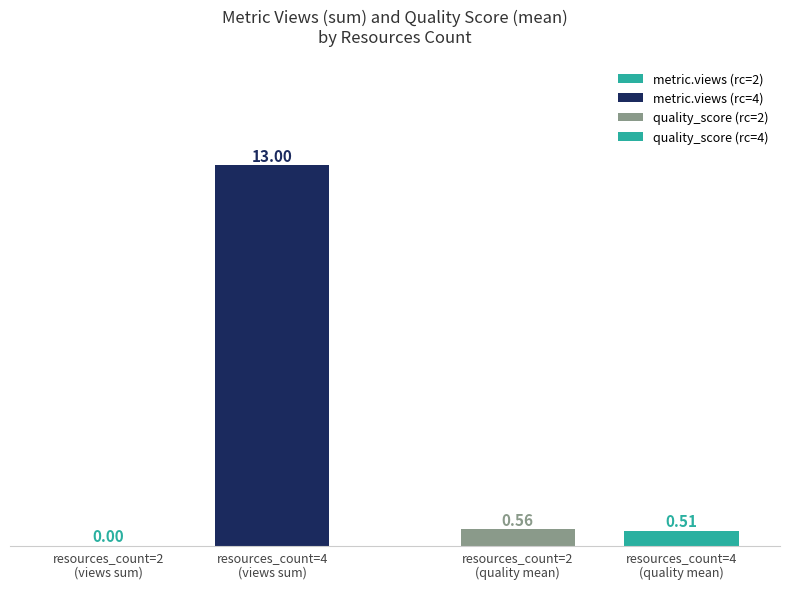

What is the average value of the quality_score series?

0.5